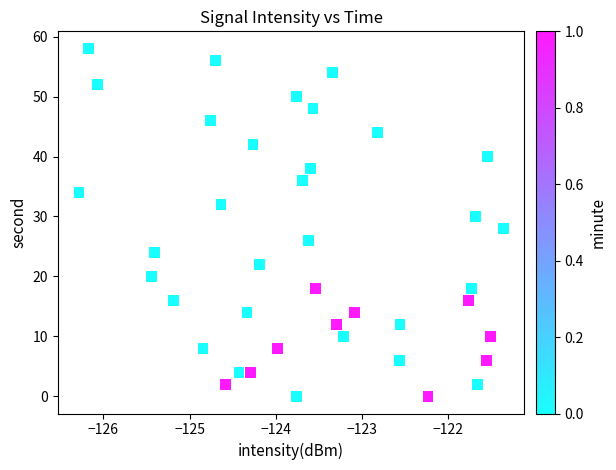

What is the range of Y values (max minus min)?

58